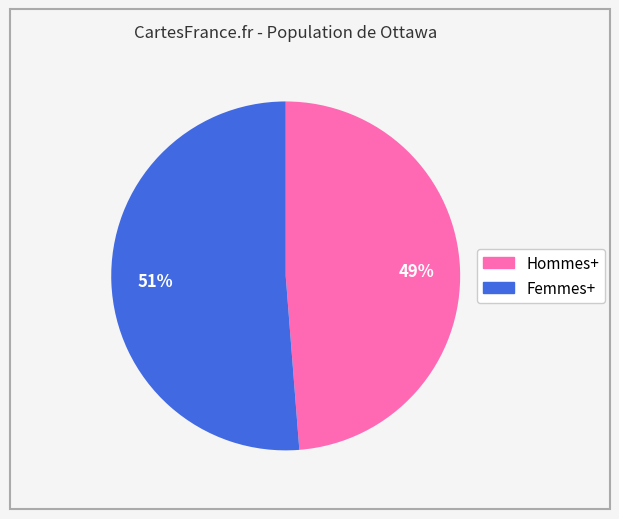

Combined, do Femmes+ and Hommes+ account for over 50%?

Yes